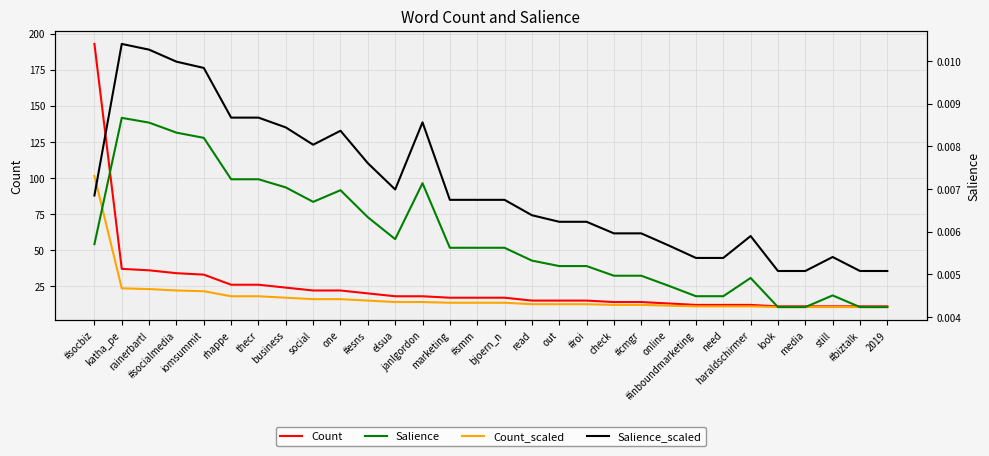

Which category has the highest value across all series?

#socbiz